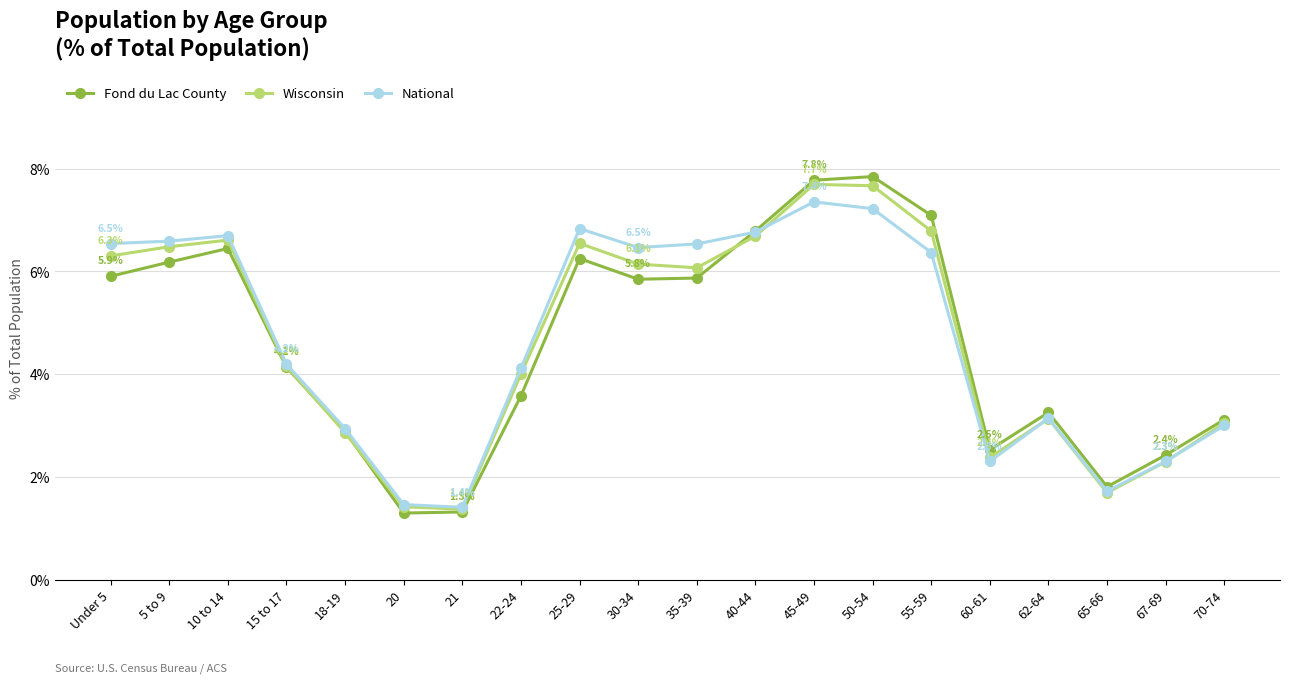

Is it true that National equals 2.9 at 18-19?

True